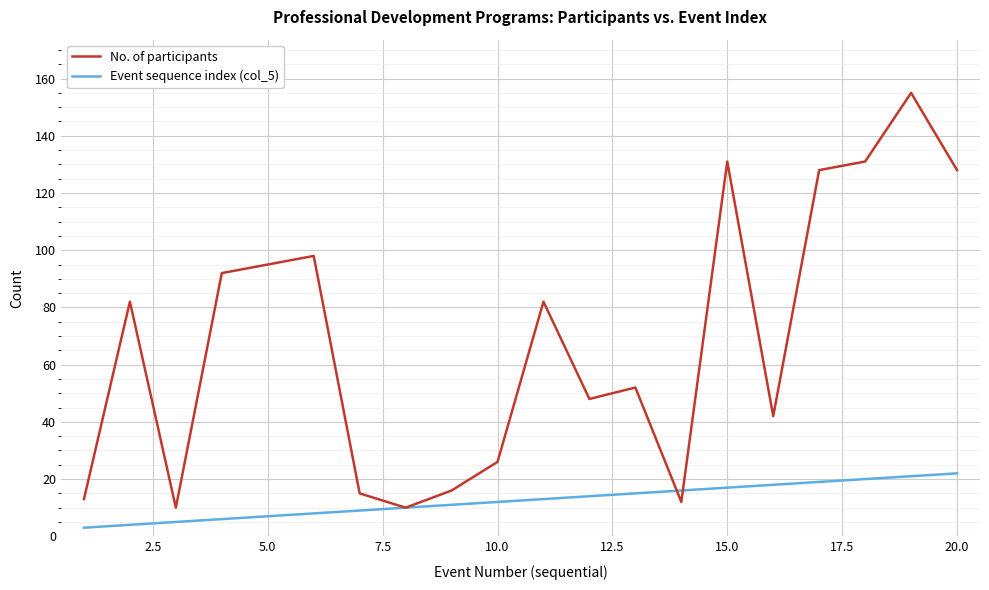

True or false: Event sequence index (col_5) and No. of participants intersect in this chart.

True